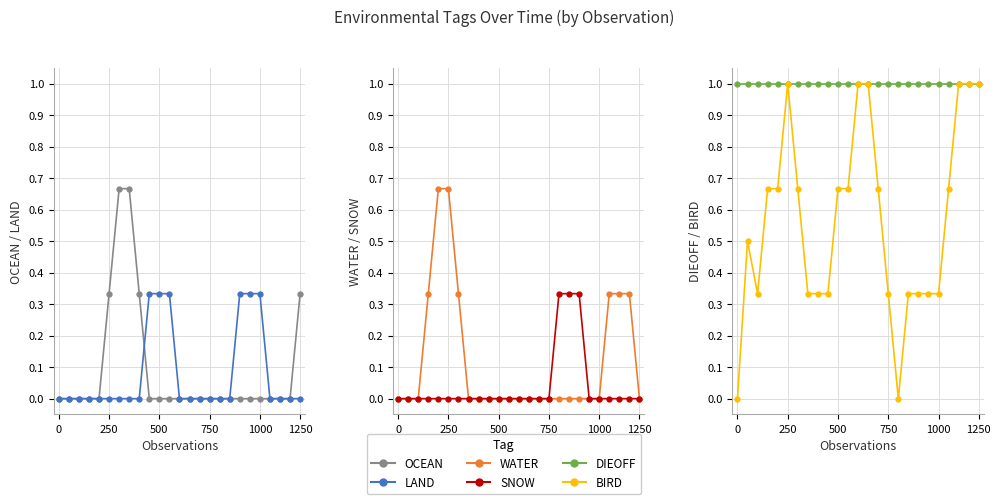

At how many categories does at least one series exceed 0?

25